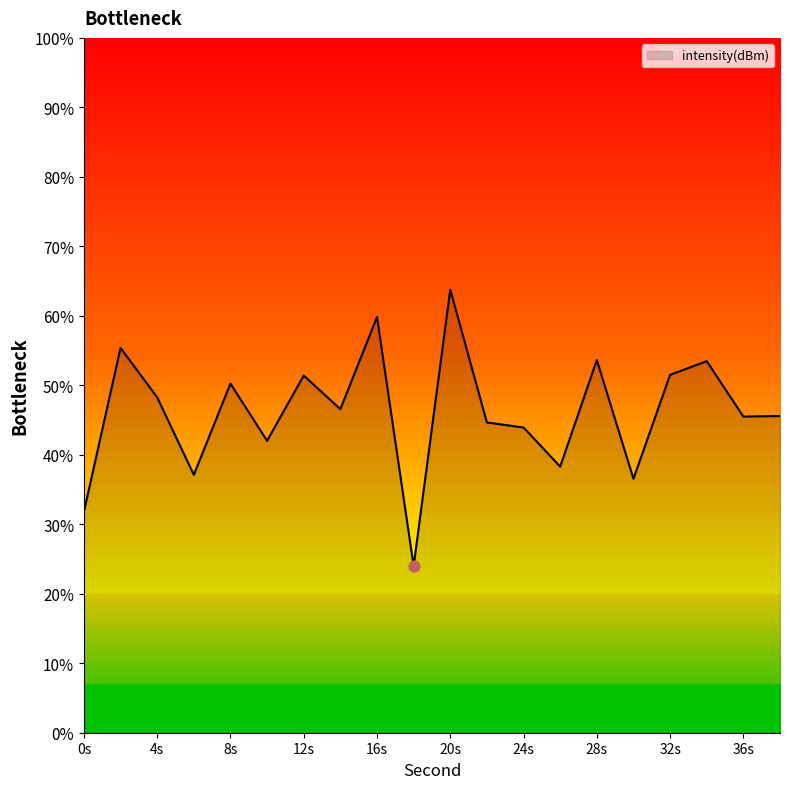

What is the greatest value displayed?

63.8